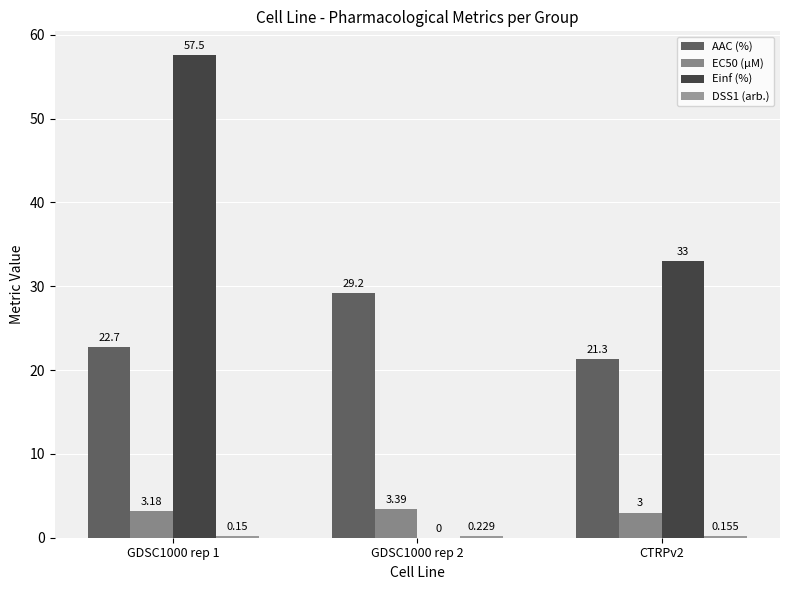

What position from the right is GDSC1000 rep 2?

2